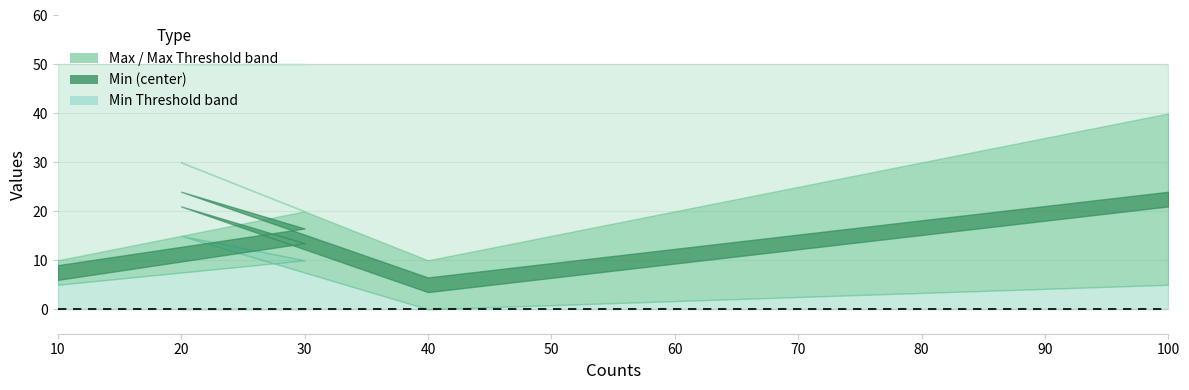

What is the label of the 1st point from the left?

10